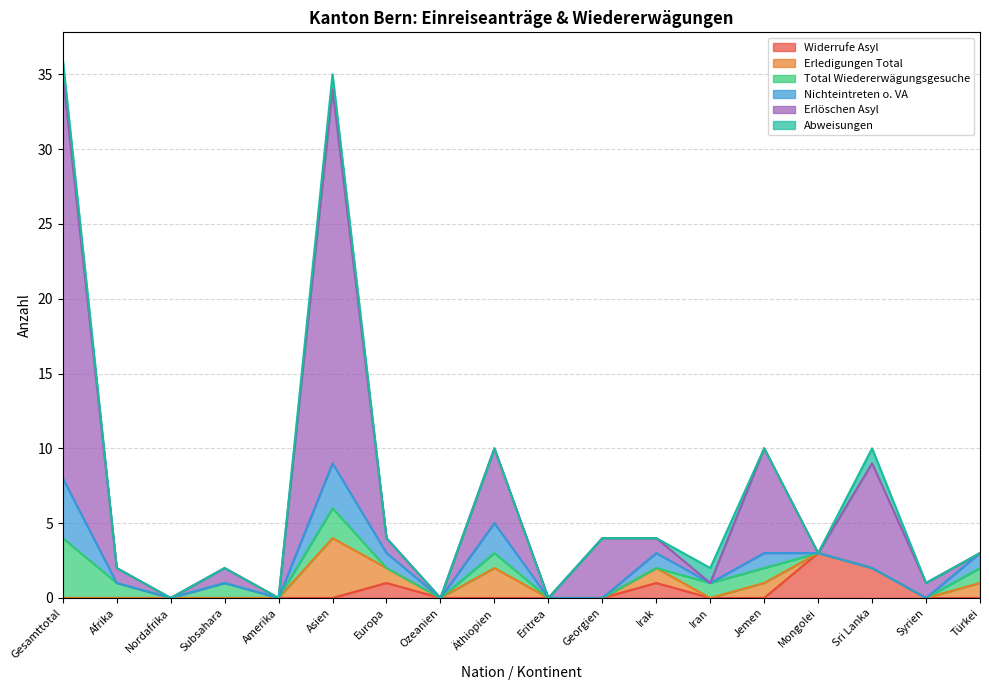

Does the chart have visible grid lines?

Yes